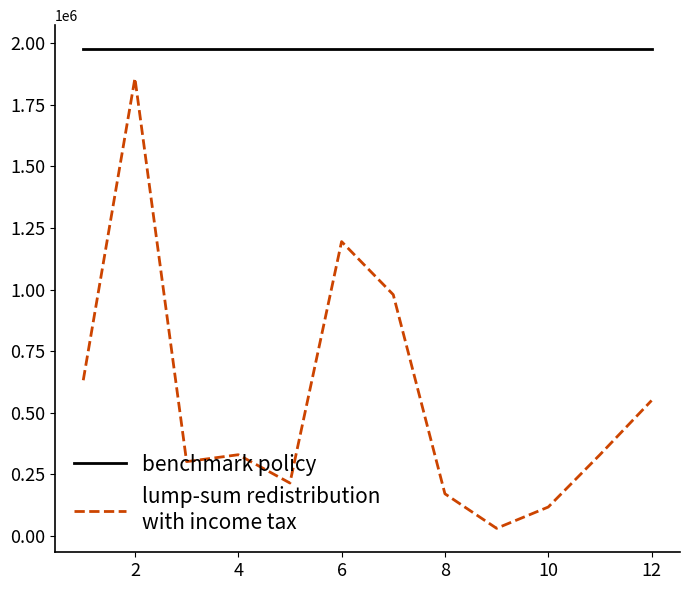

What is the difference between the highest and lowest values at 4?

1644998